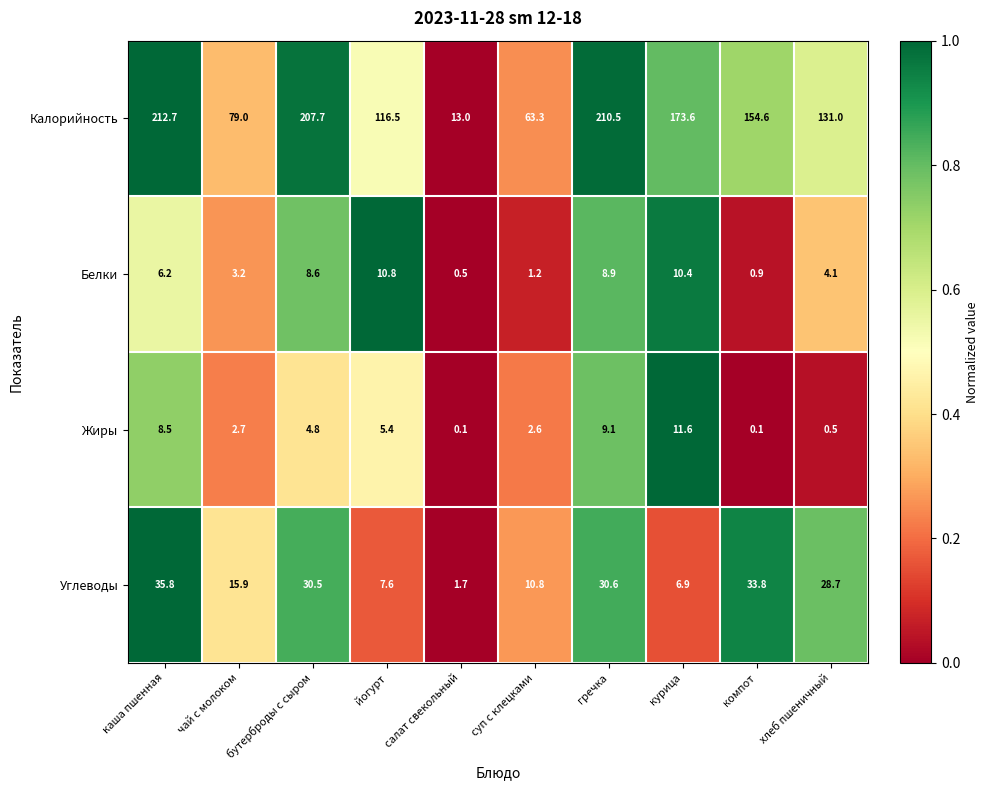

What is the sum of the Углеводы values at чай с молоком and гречка?

46.5